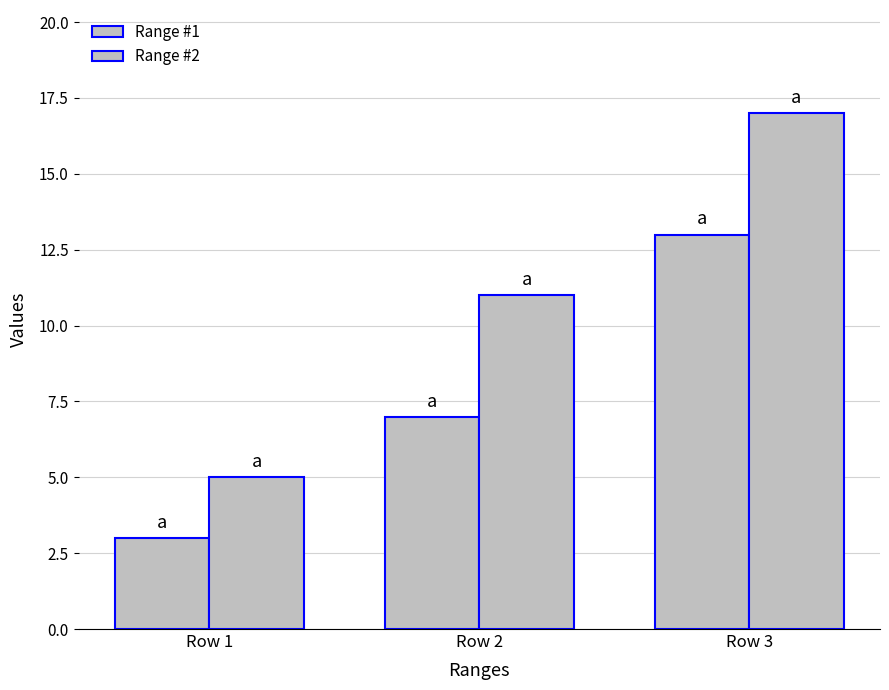

At which category does the chart reach its minimum across all series?

Row 1